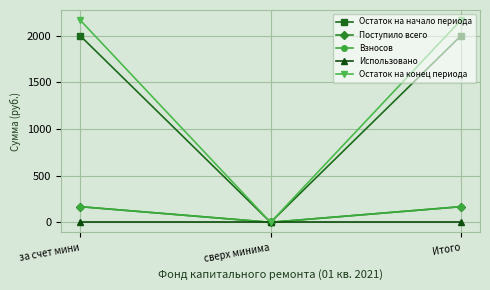

Is this an area chart (filled region under the line)?

No